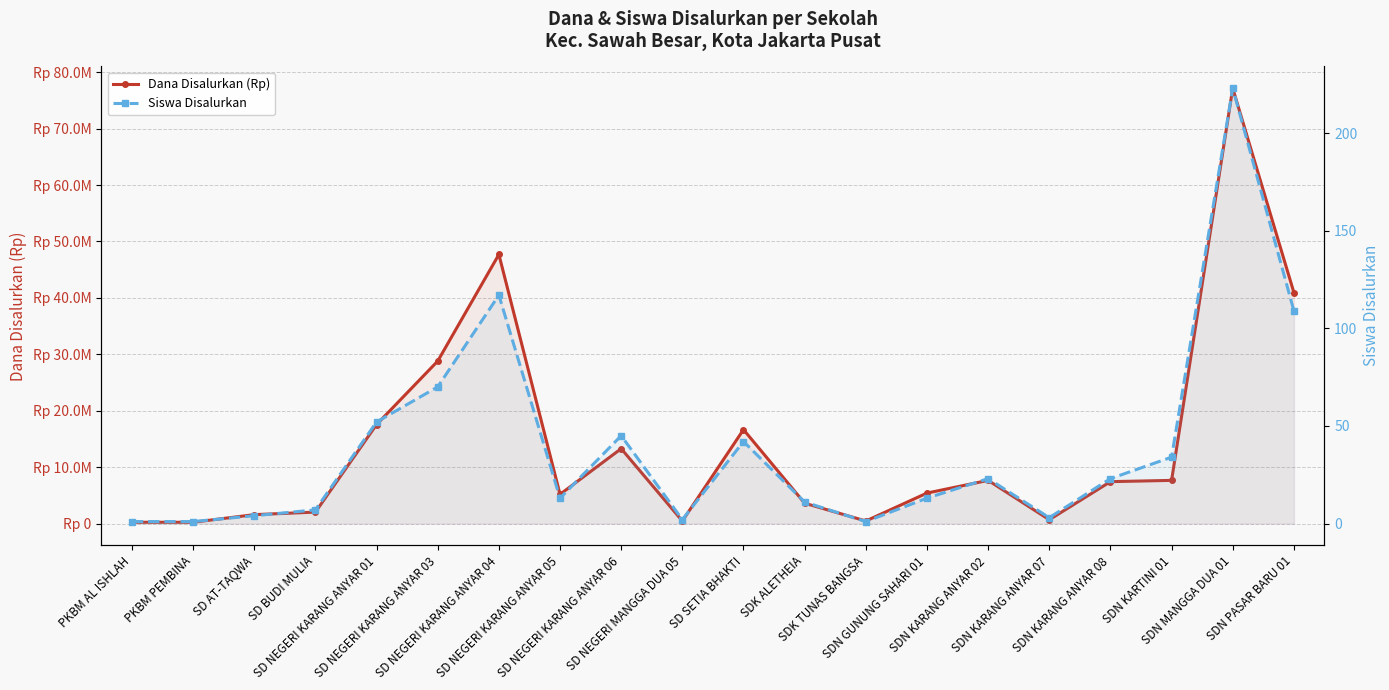

At SDN GUNUNG SAHARI 01, list the series in order from largest to smallest.

Dana Disalurkan (Rp), Siswa Disalurkan